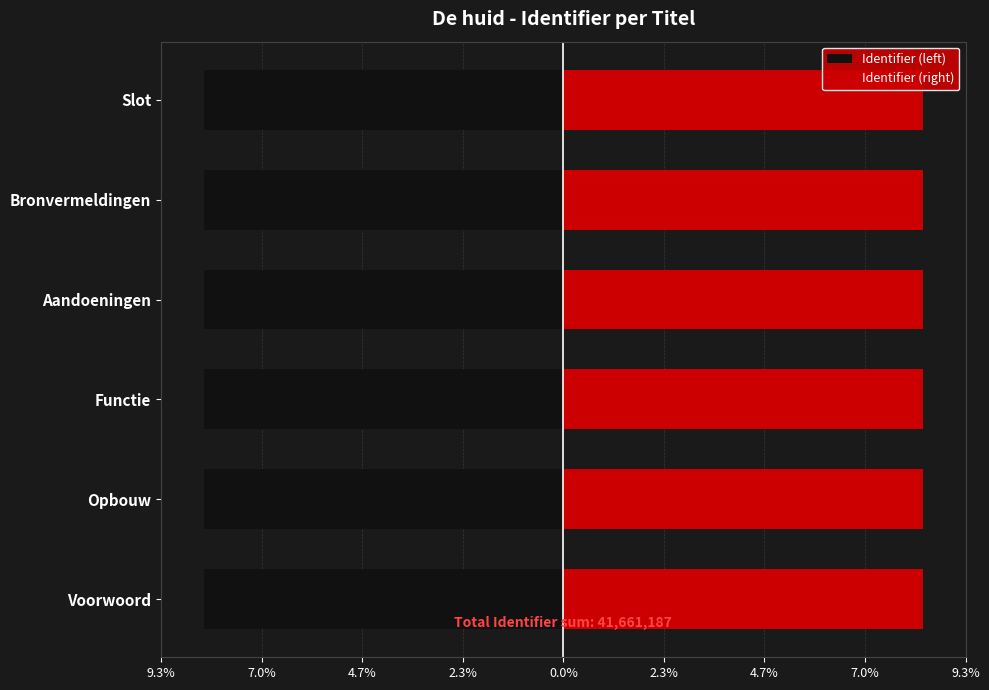

What is the approximate value of Identifier (left) at Bronvermeldingen?

-8.3